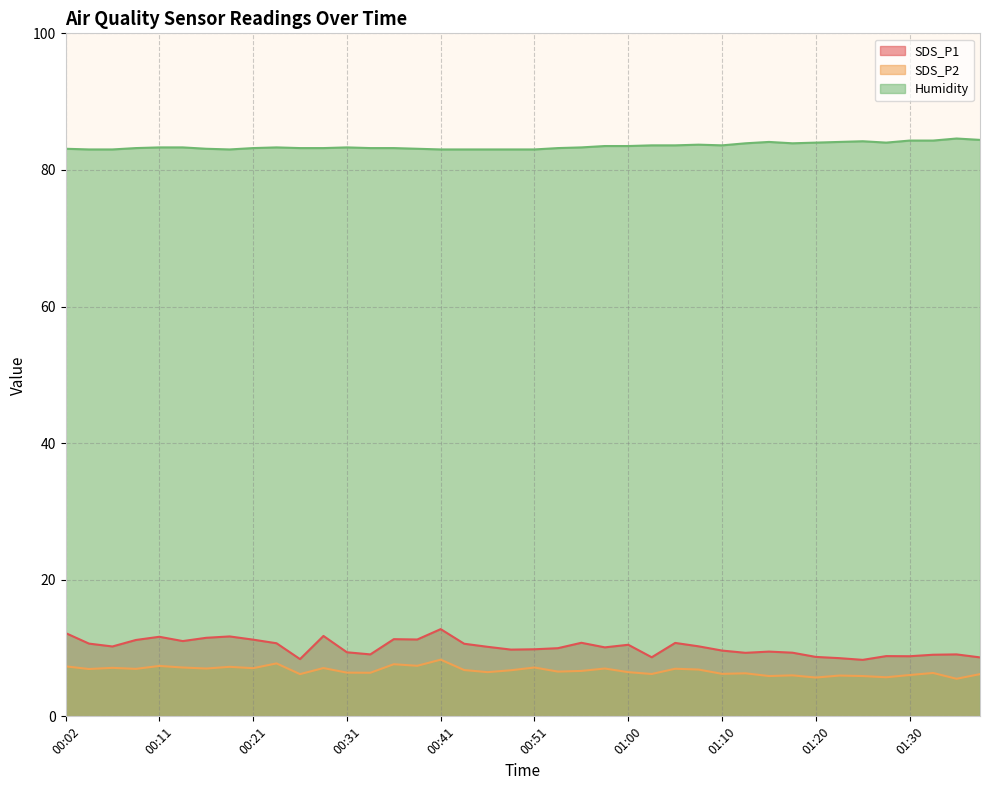

True or false: SDS_P2 and Humidity cross at least once.

False